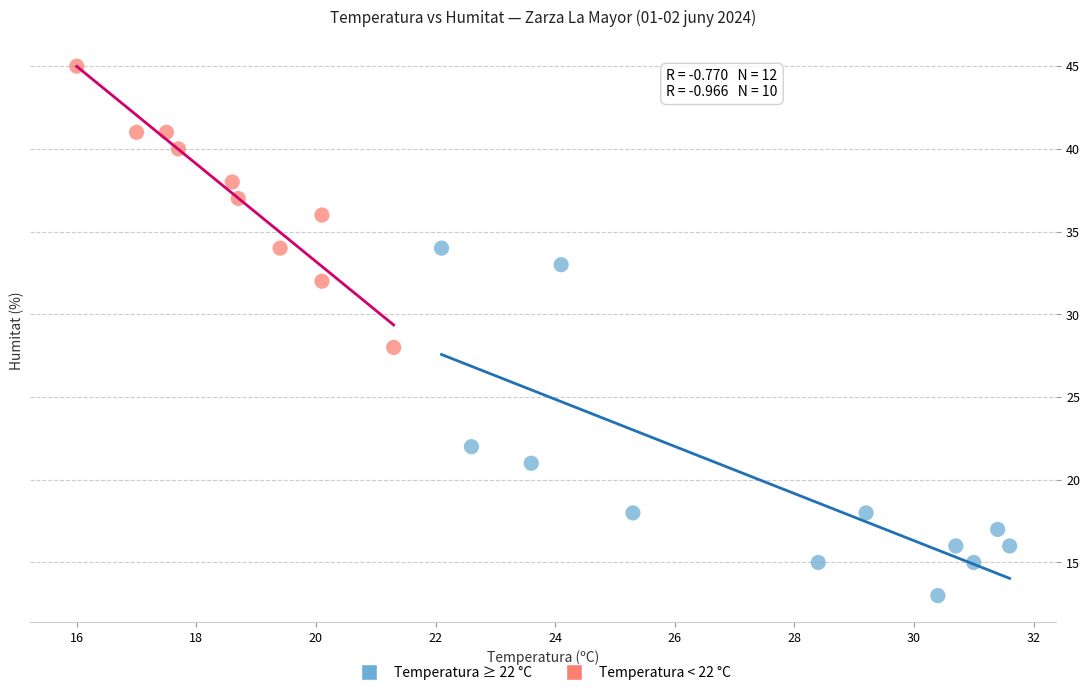

Which series reaches the maximum Y coordinate?

Temperatura < 22 °C